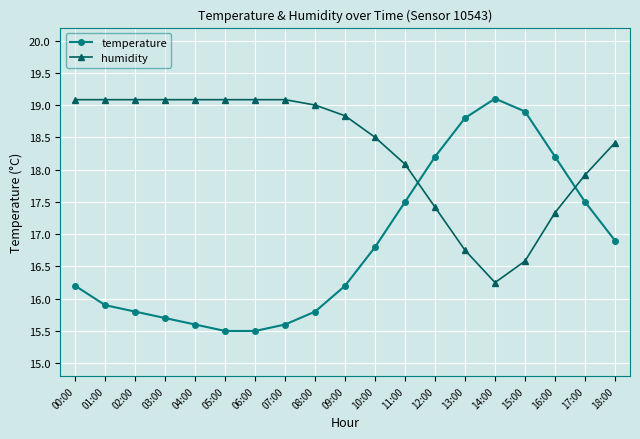

Where is humidity nearest to the value 17?

13:00